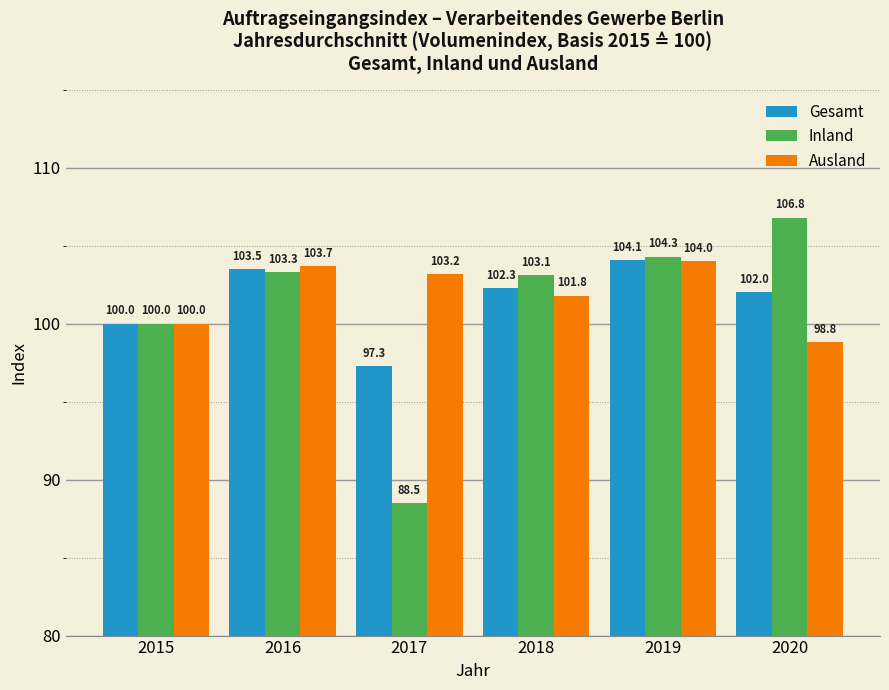

Which series has the largest total across all categories?

Ausland